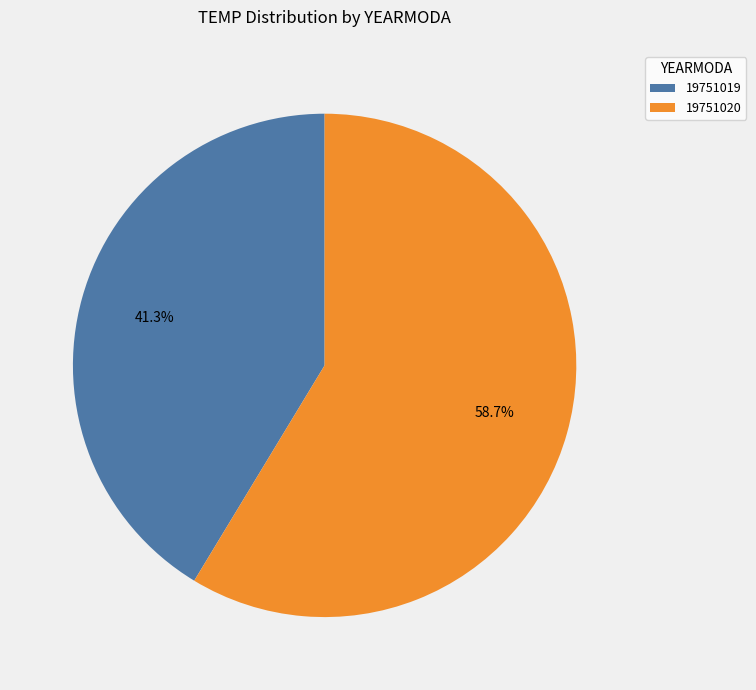

Which has a higher value, 19751019 or 19751020?

19751020